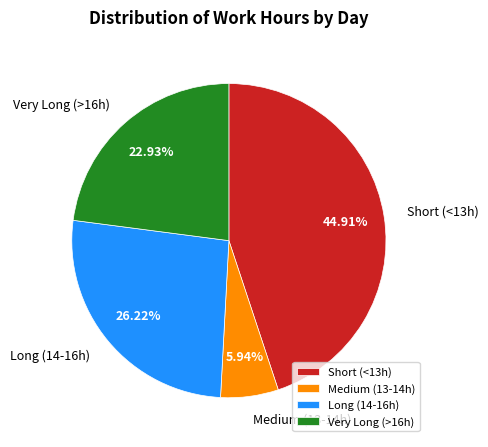

Combined, do Medium (13-14h) and Short (<13h) account for over 50%?

Yes